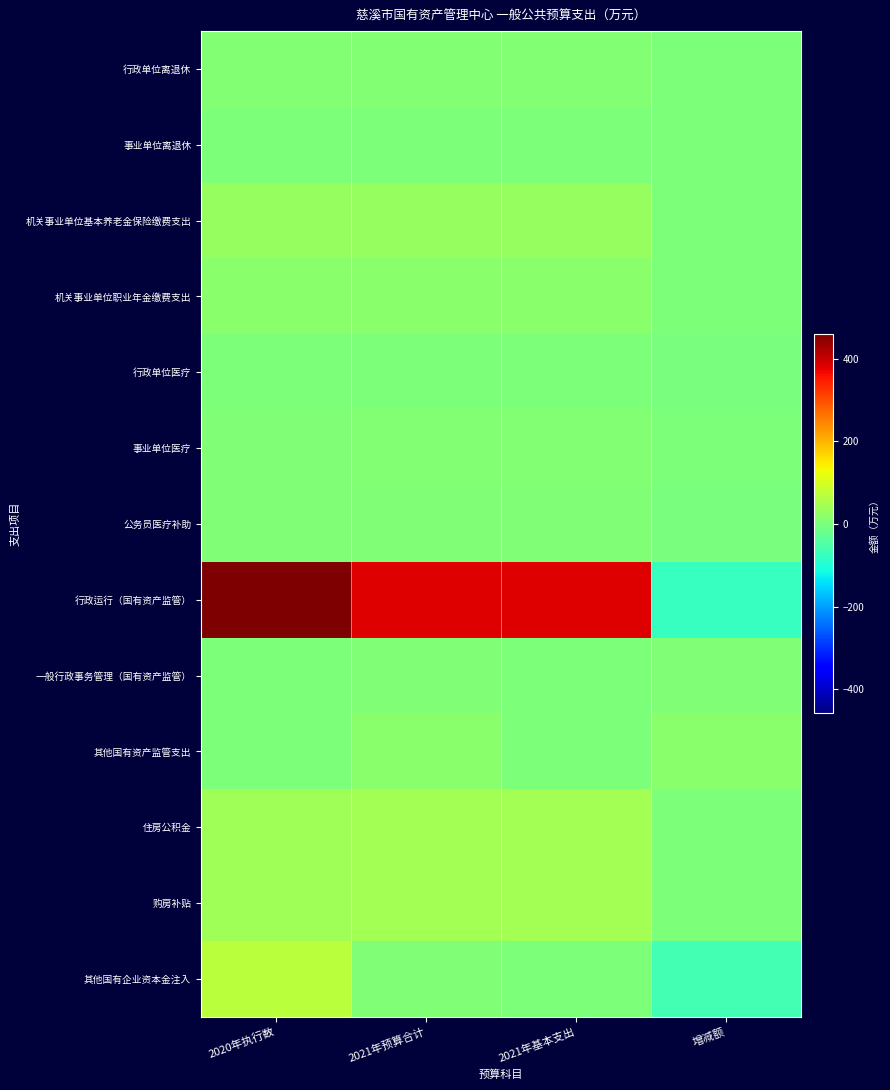

How many distinct data groups are displayed?

13